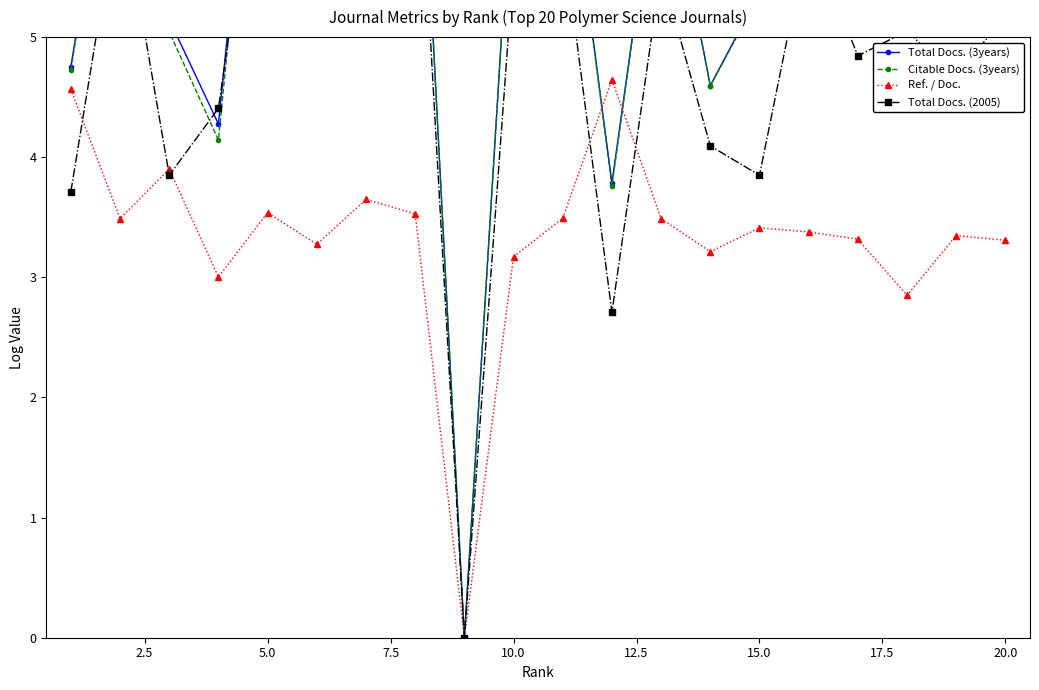

How many series are shown in this chart?

4